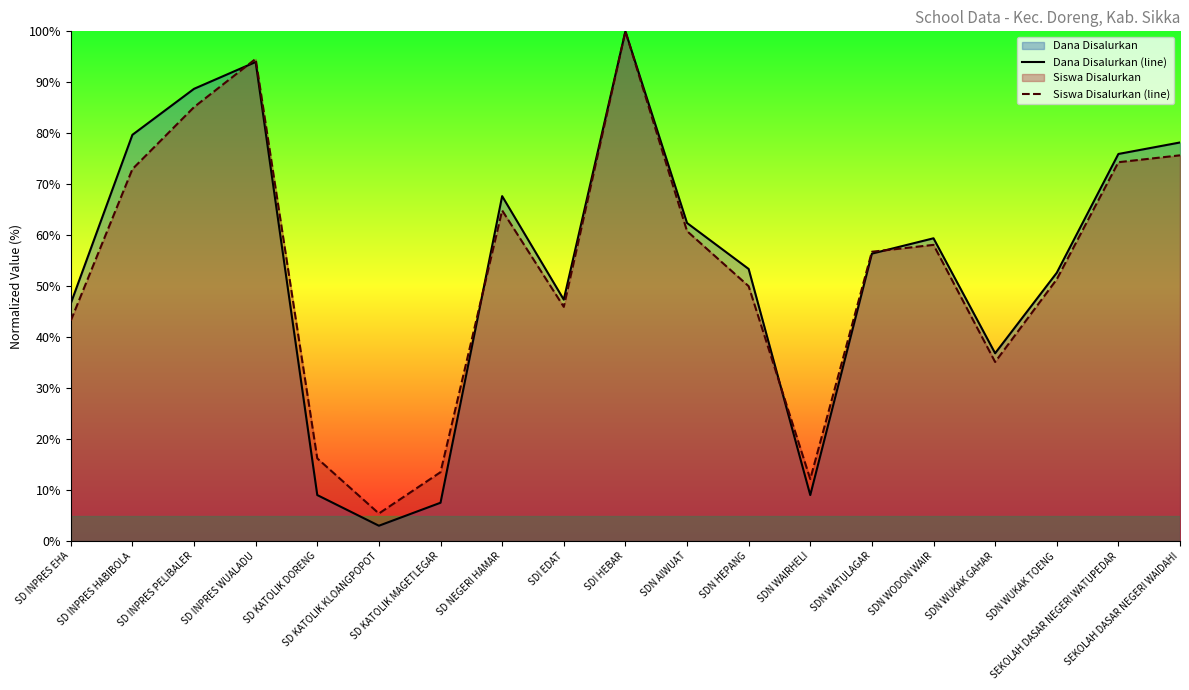

True or false: Dana Disalurkan (line) has a value of 18.7 at SDN WUKAK TOENG.

False